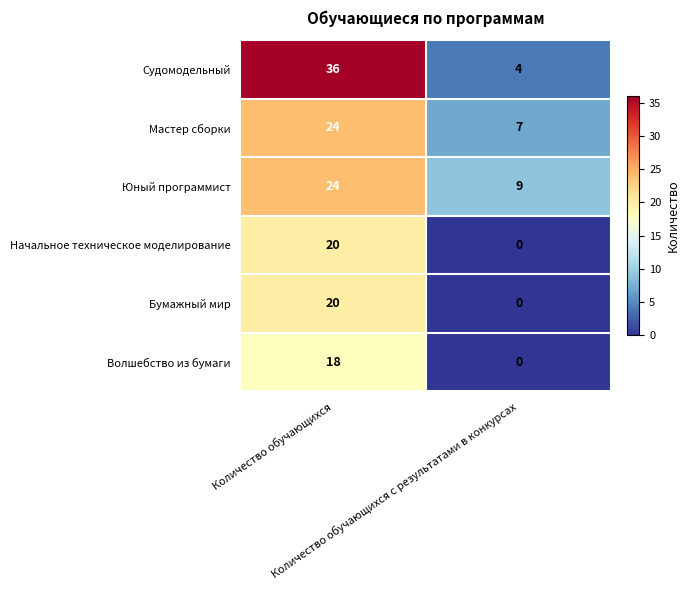

Which series has the largest range (max minus min)?

Судомодельный